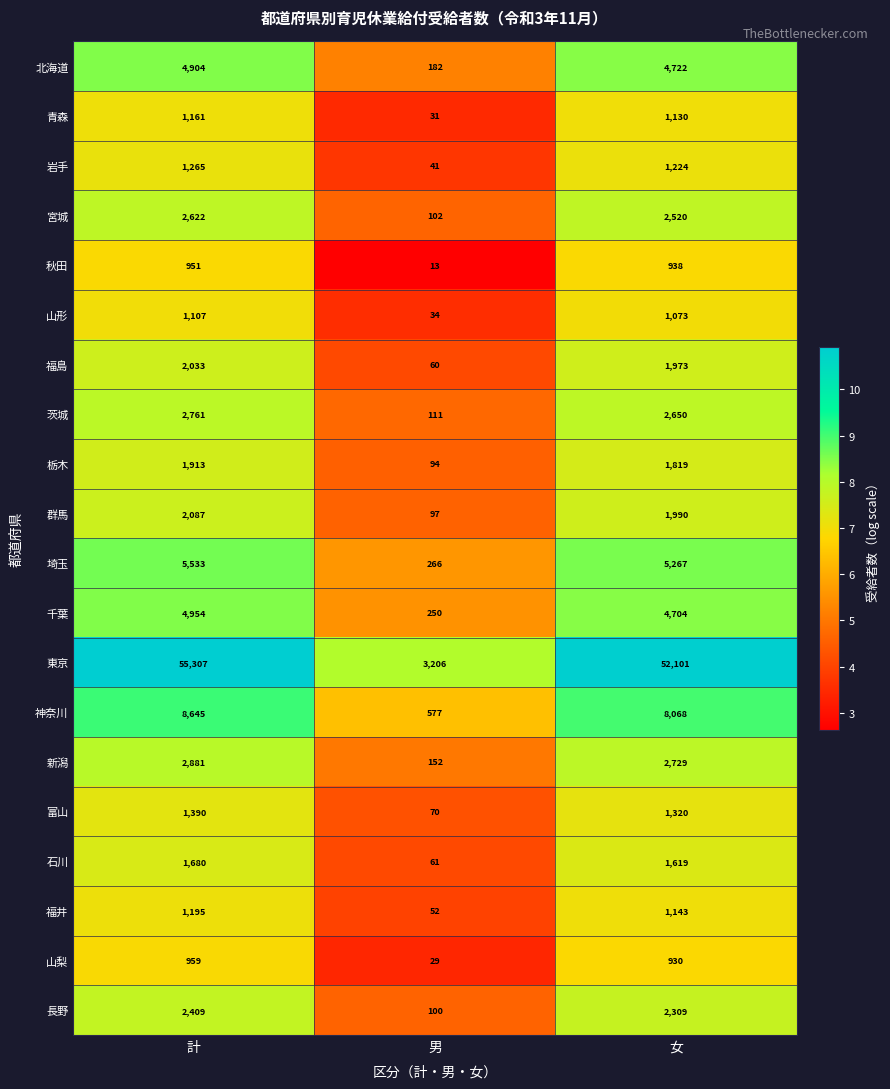

At 女, list the series in order from smallest to largest.

山梨, 秋田, 山形, 青森, 福井, 岩手, 富山, 石川, 栃木, 福島, 群馬, 長野, 宮城, 茨城, 新潟, 千葉, 北海道, 埼玉, 神奈川, 東京